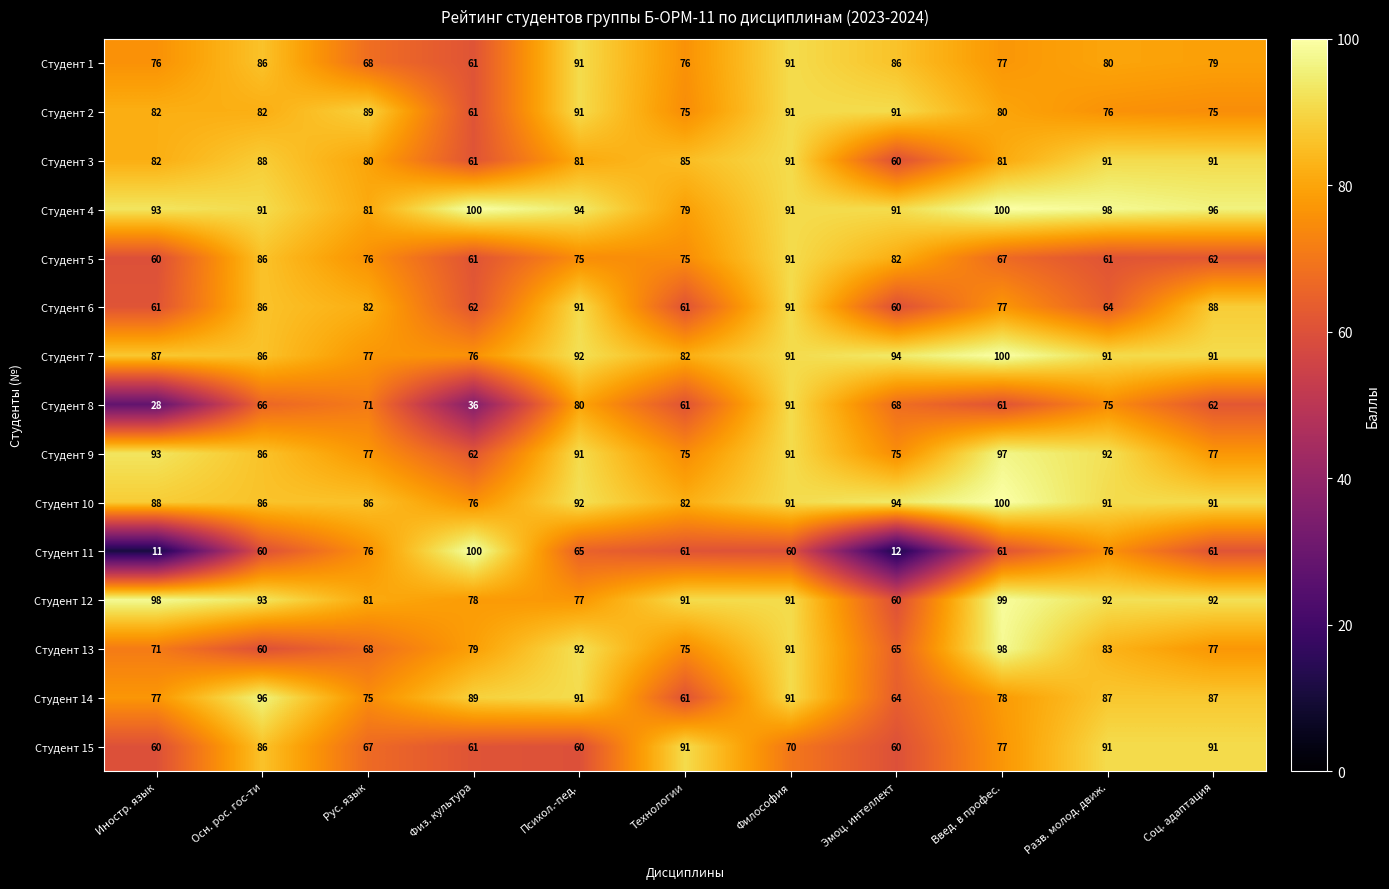

Count the number of data series in this chart.

15